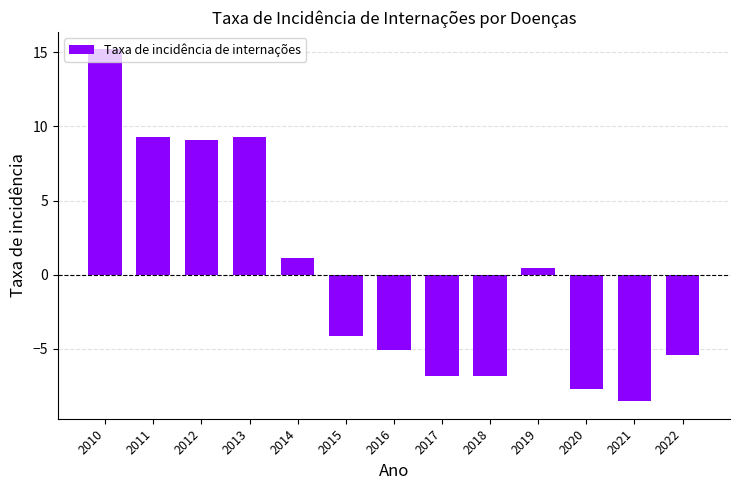

True or false: the data shows -5.1 at 2016.

True